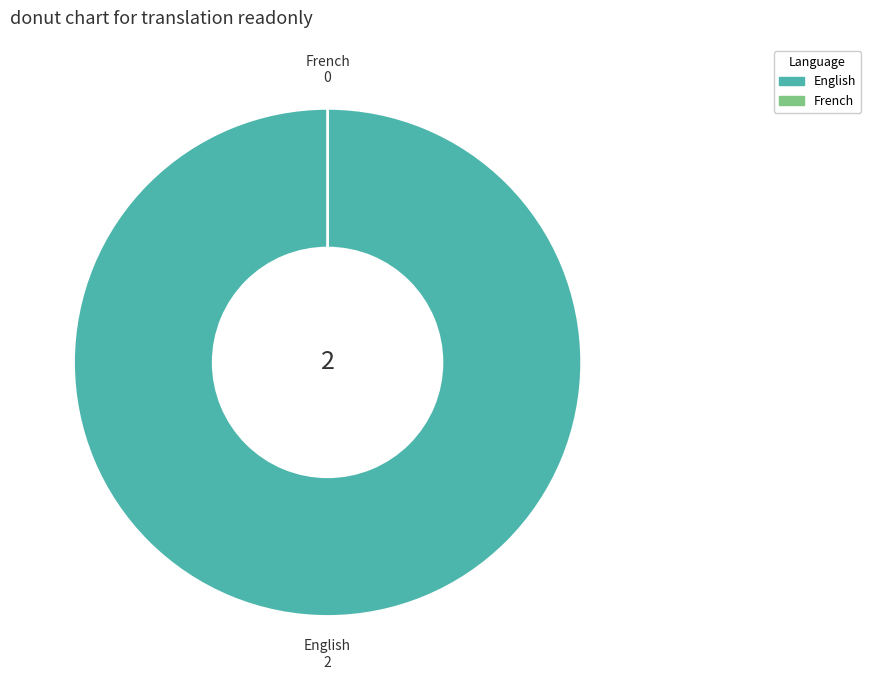

Which category has the biggest portion of the pie?

English